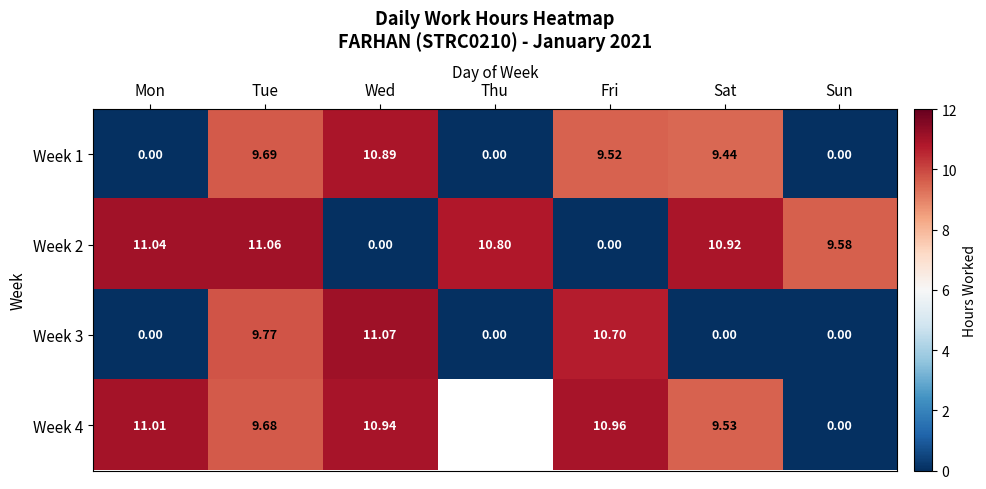

What is the difference between the Week 2 values at Wed and Sat?

10.9